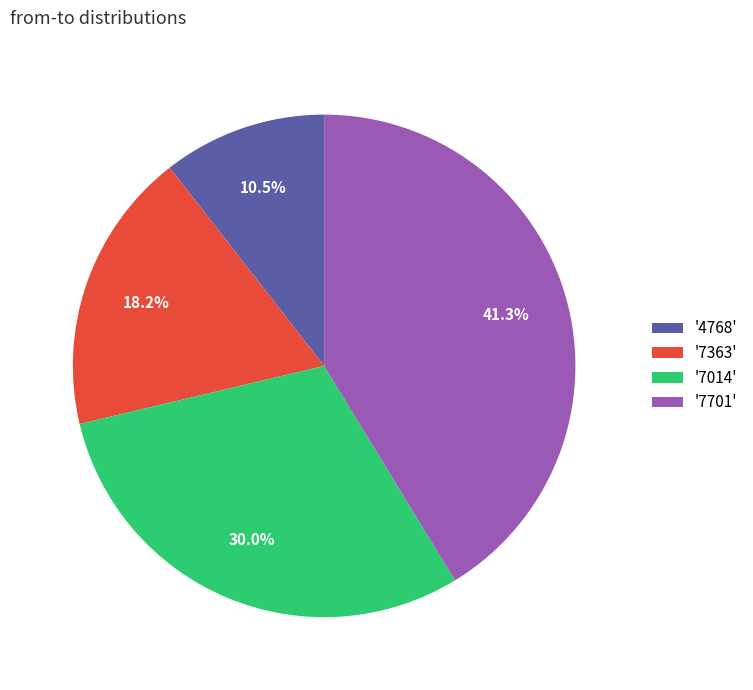

Does '7363' represent more than half of the total?

No